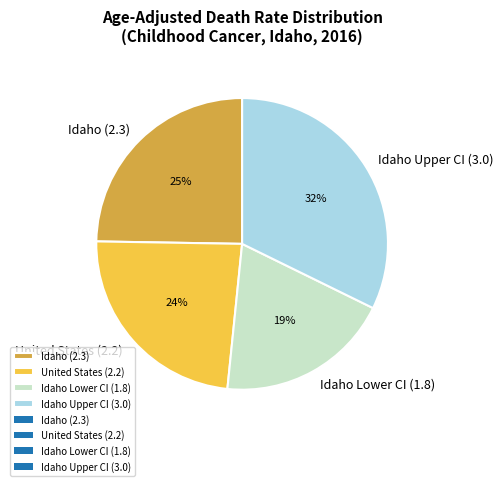

Is it true that Idaho Upper CI (3.0) is 32% of the pie?

True